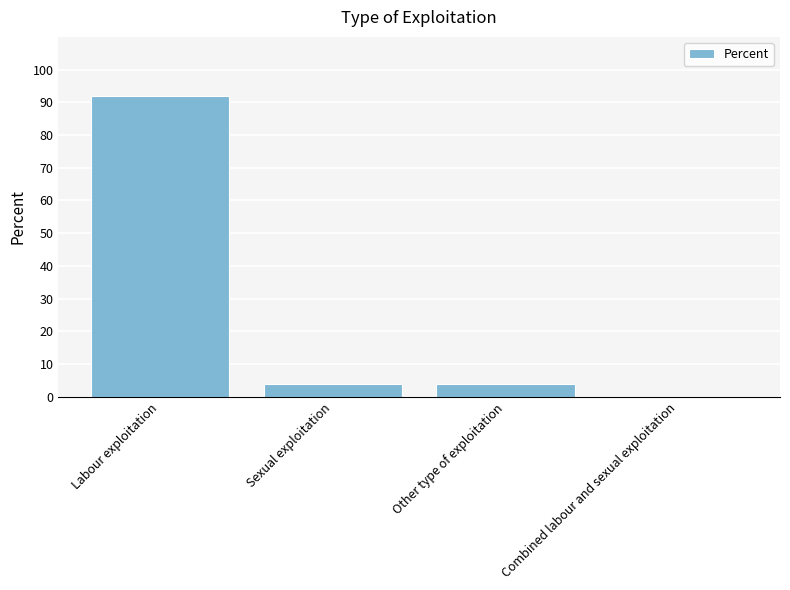

Are the bars horizontal?

No